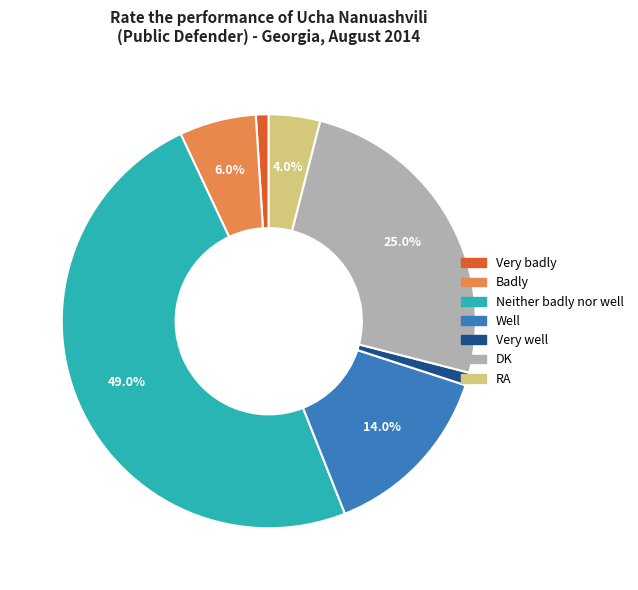

What is the largest slice in the pie chart?

Neither badly nor well